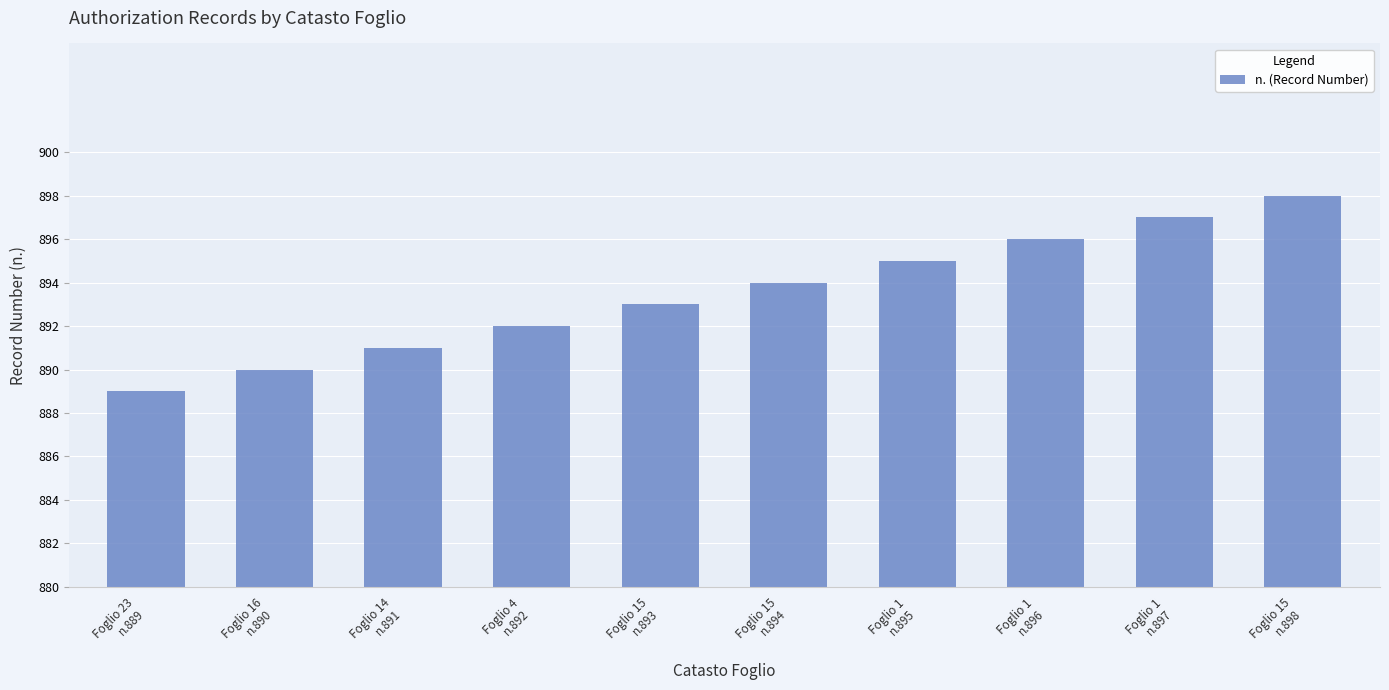

Rank the categories by value from lowest to highest.

Foglio 23
n.889, Foglio 16
n.890, Foglio 14
n.891, Foglio 4
n.892, Foglio 15
n.893, Foglio 15
n.894, Foglio 1
n.895, Foglio 1
n.896, Foglio 1
n.897, Foglio 15
n.898